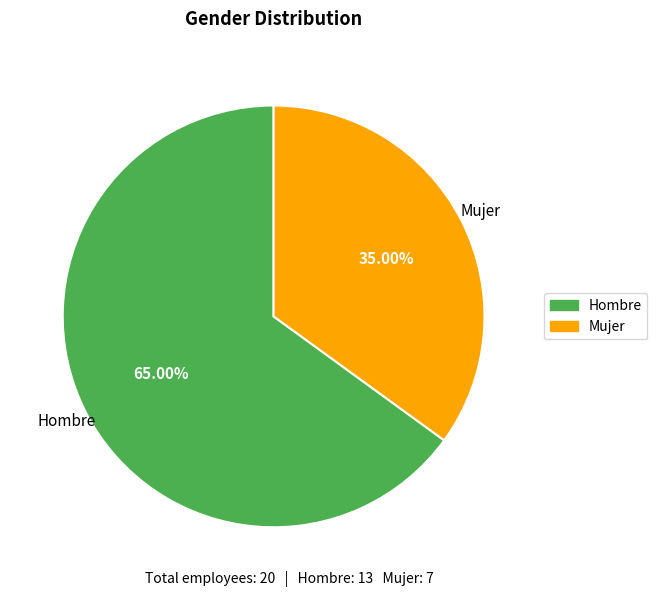

What is the majority slice?

Hombre